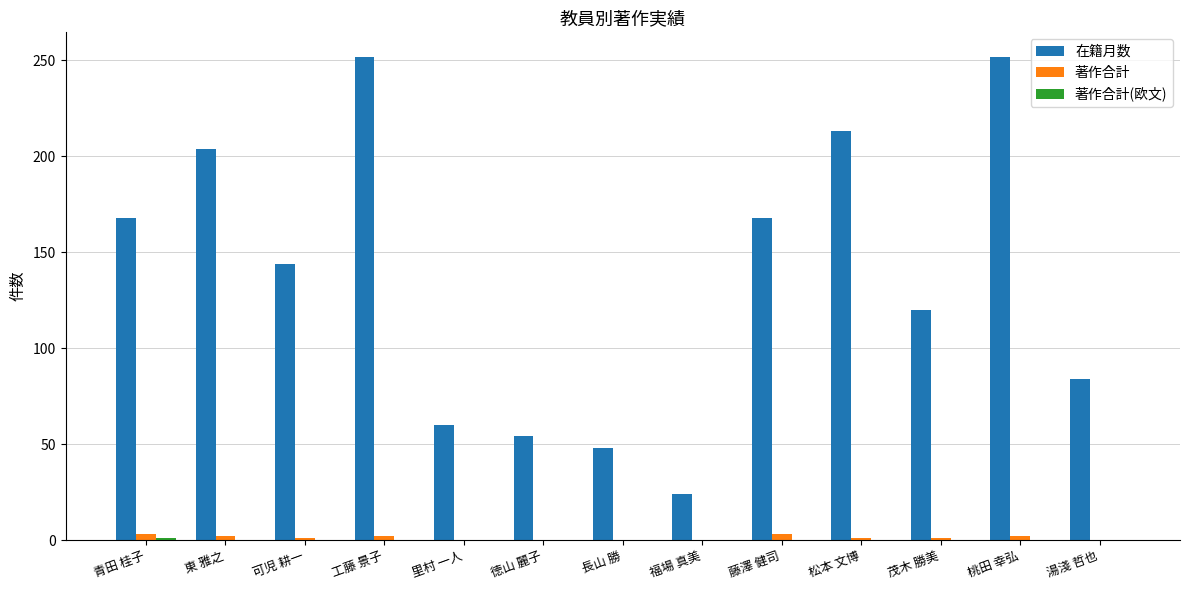

The value of 在籍月数 at 藤澤 健司 is 56. True or false?

False